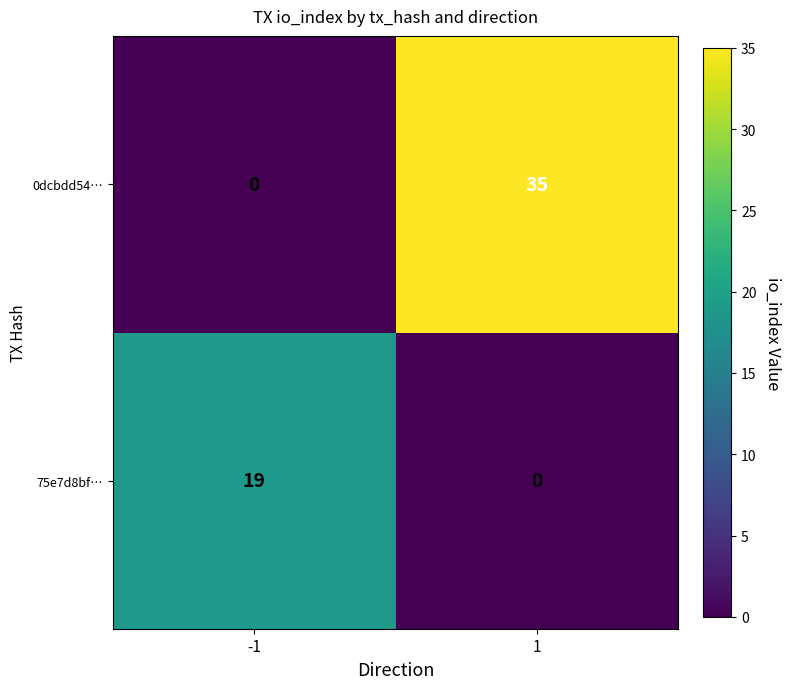

Rank the series by their maximum value, from lowest to highest.

75e7d8bf…, 0dcbdd54…